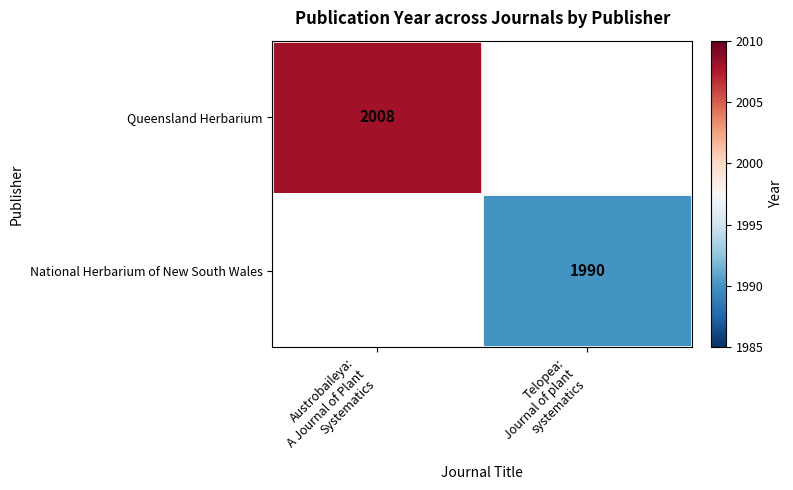

The value of Queensland Herbarium at Austrobaileya: A Journal of Plant Systematics is 2008. True or false?

True